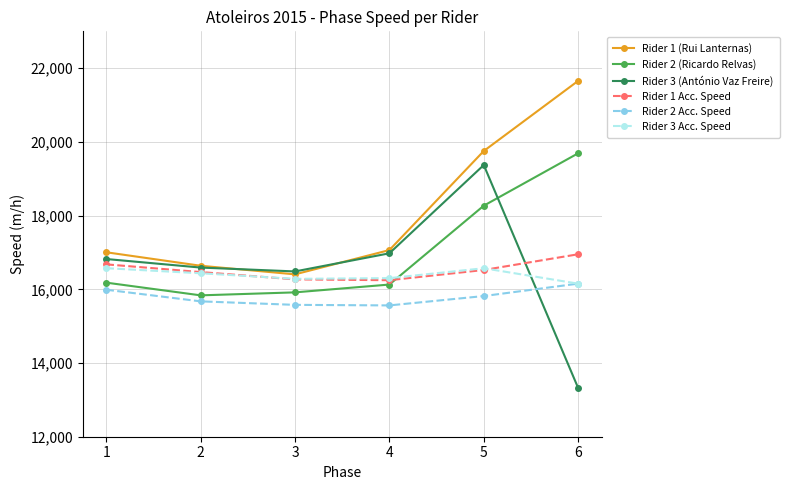

What value does the Rider 3 Acc. Speed series have at 5, to the nearest 10?

16570